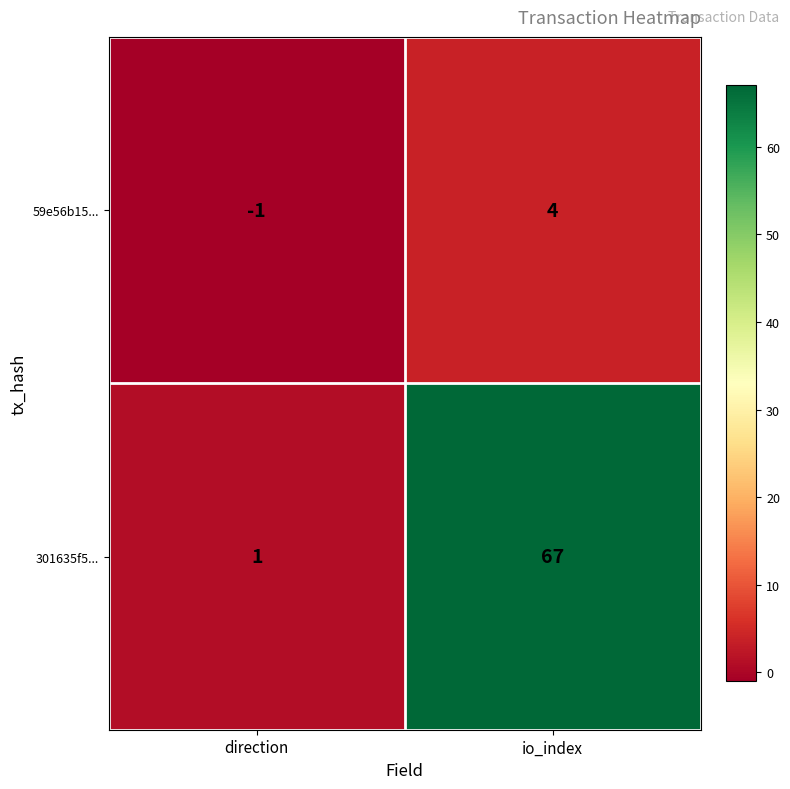

What is the sum of all 59e56b15... values?

3